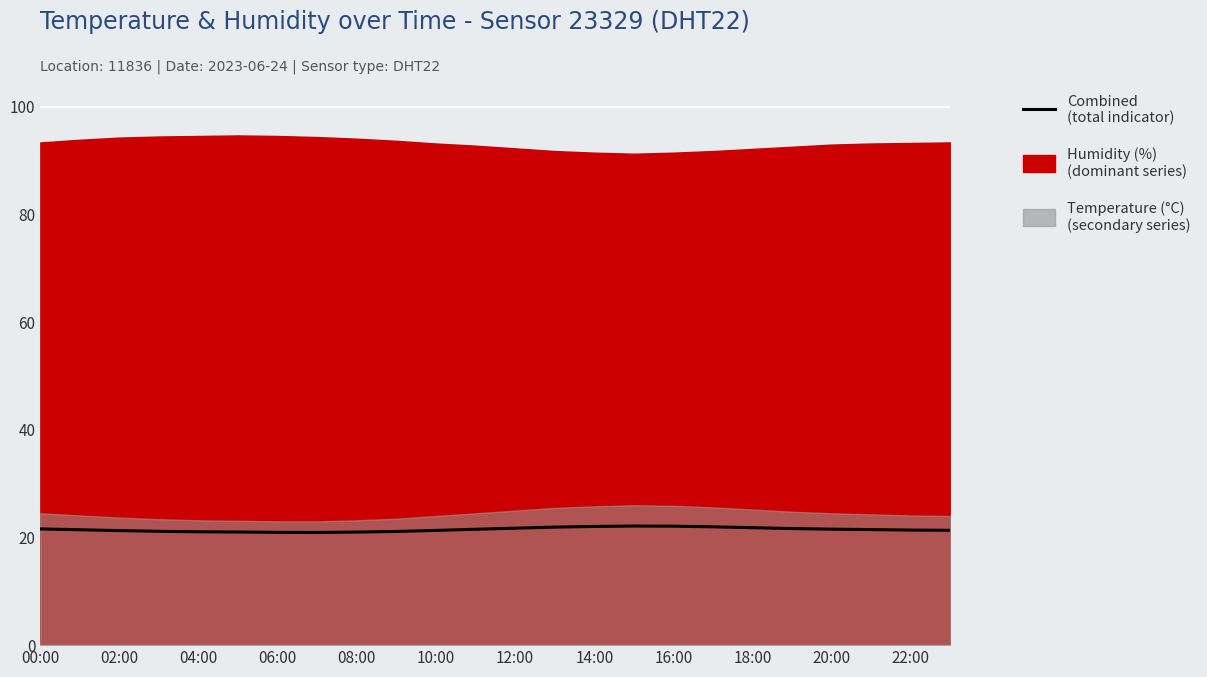

What is the smallest value displayed?

20.9